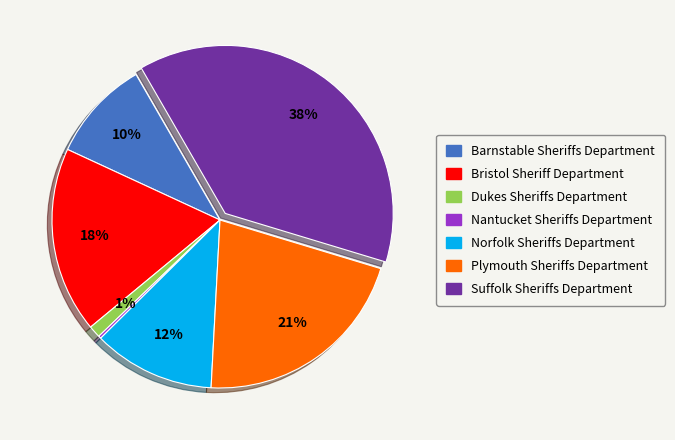

Combined, do Plymouth Sheriffs Department and Bristol Sheriff Department account for over 50%?

No